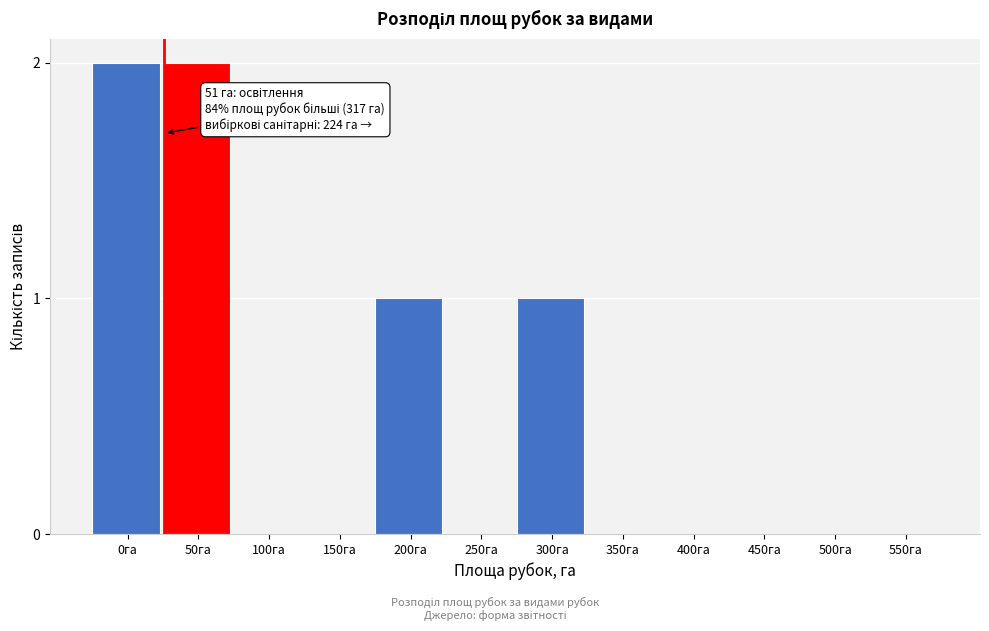

Reading left to right, what are all the values shown in this chart?

0га=2	50га=2	100га=0	150га=0	200га=1	250га=0	300га=1	350га=0	400га=0	450га=0	500га=0	550га=0